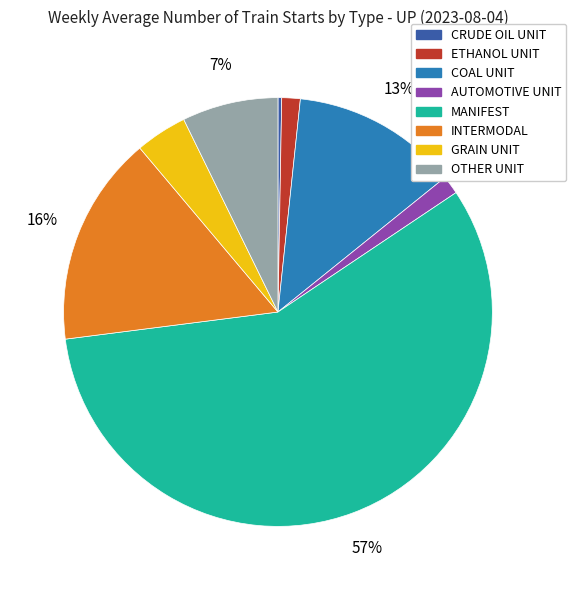

Between INTERMODAL and MANIFEST, which is larger?

MANIFEST